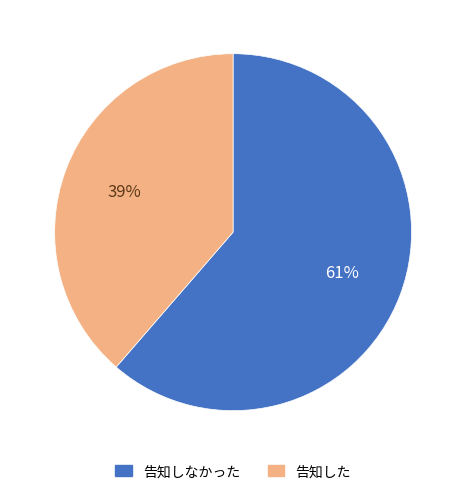

Is there a majority slice in this chart?

Yes